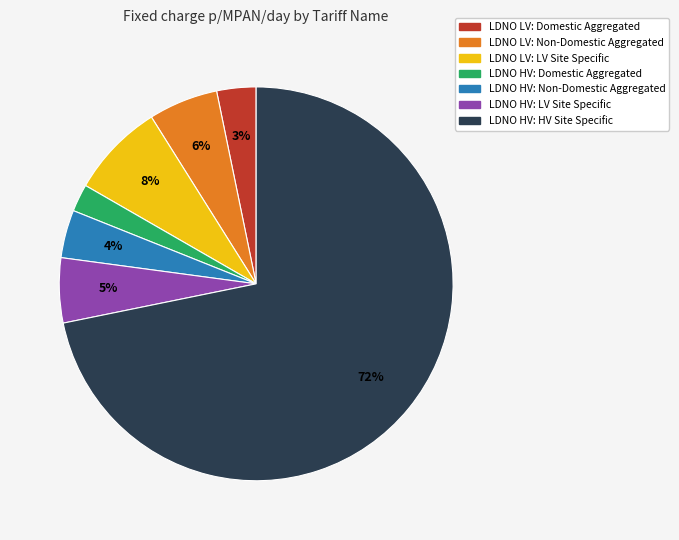

Is the sum of LDNO HV: Domestic Aggregated and LDNO HV: LV Site Specific greater than half?

No